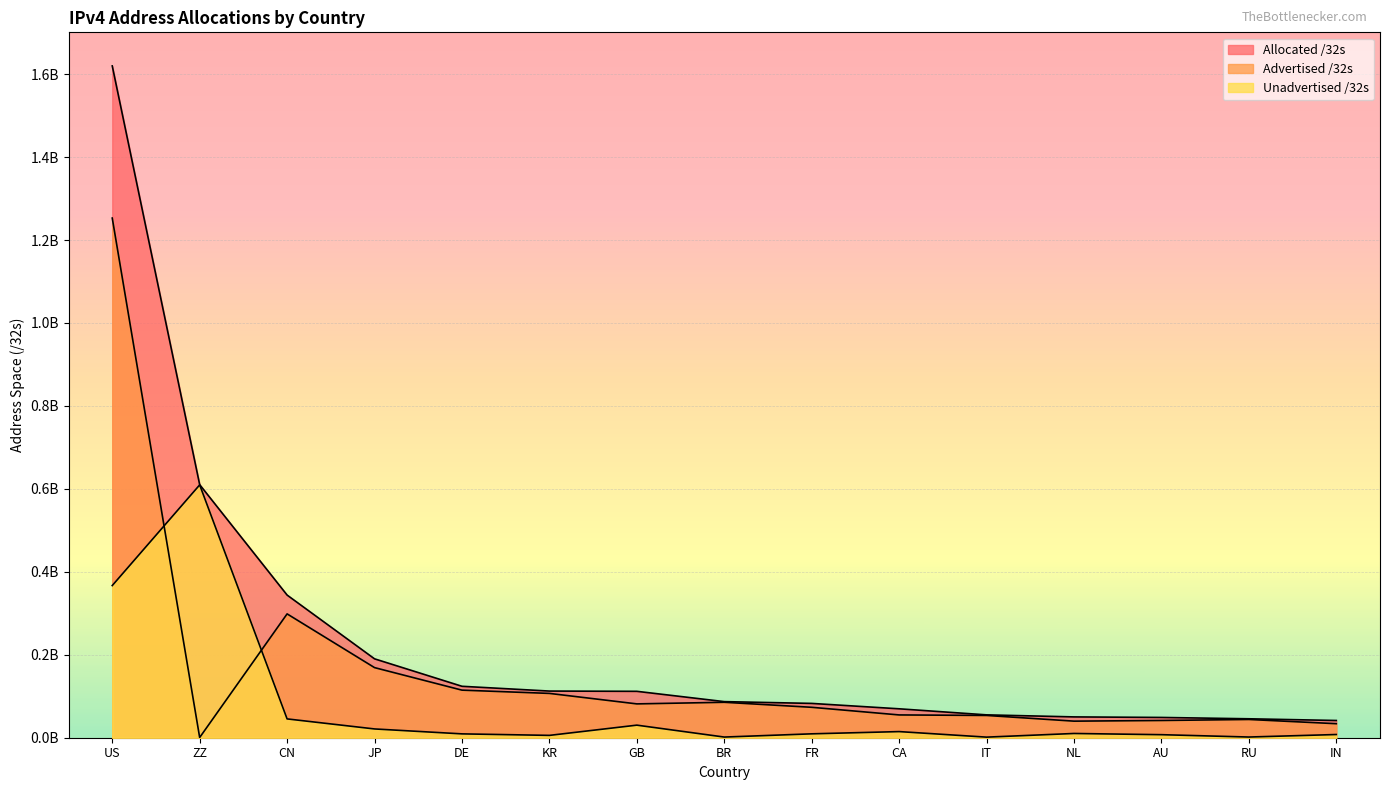

What position from the left is NL?

12